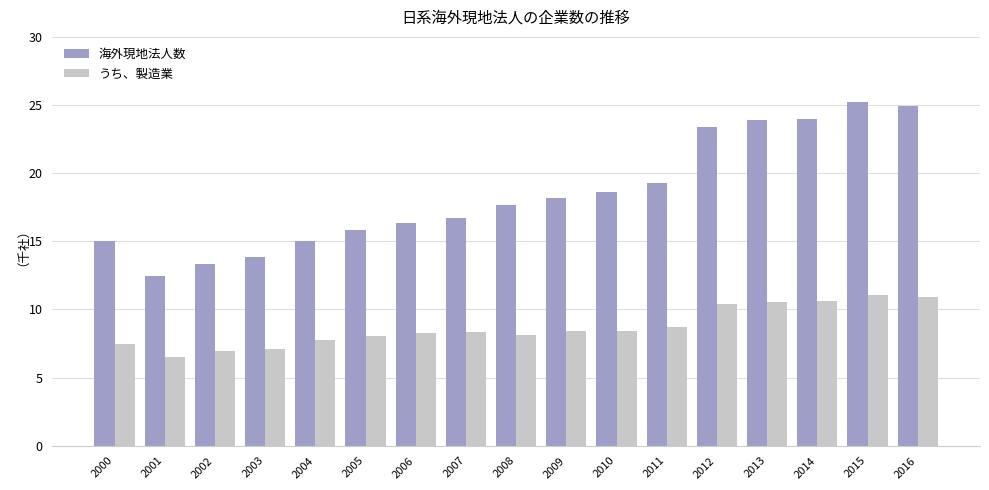

What is the value of the うち、製造業 bar at the 9th from the left?

8.1